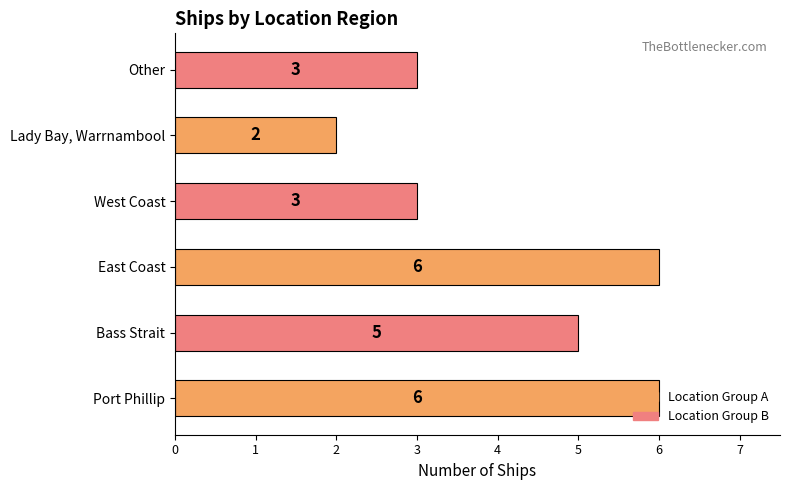

What is the approximate value at Bass Strait?

5